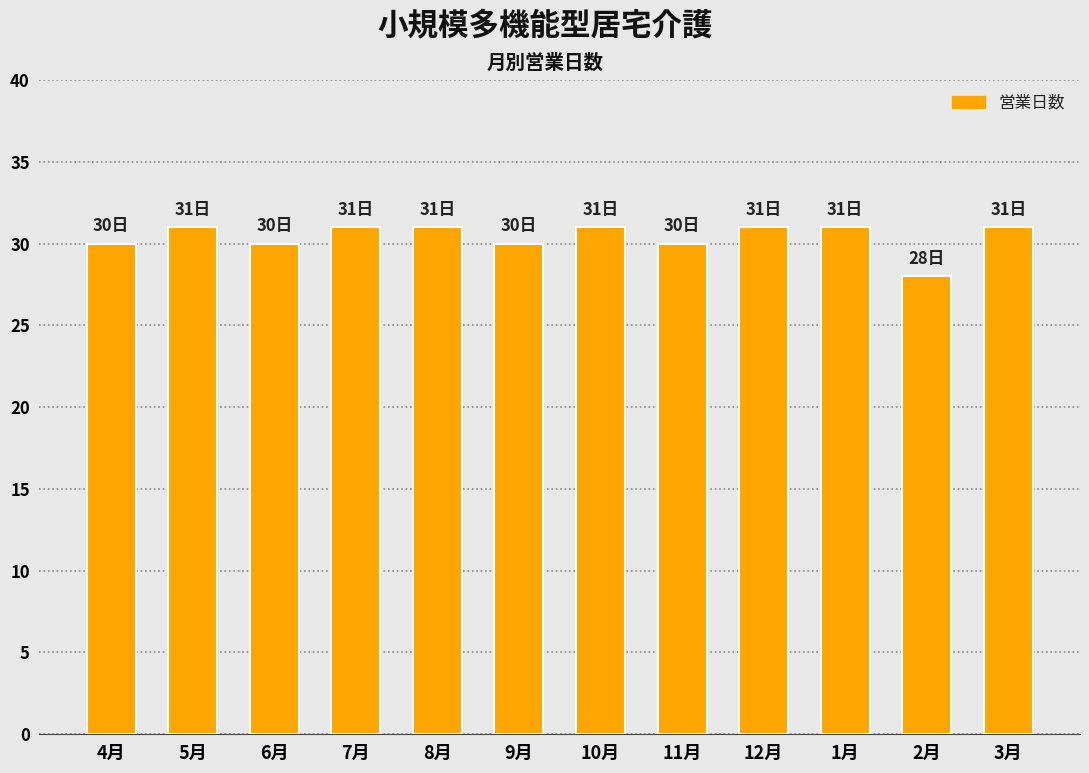

At which category does the chart reach its minimum across all series?

2月